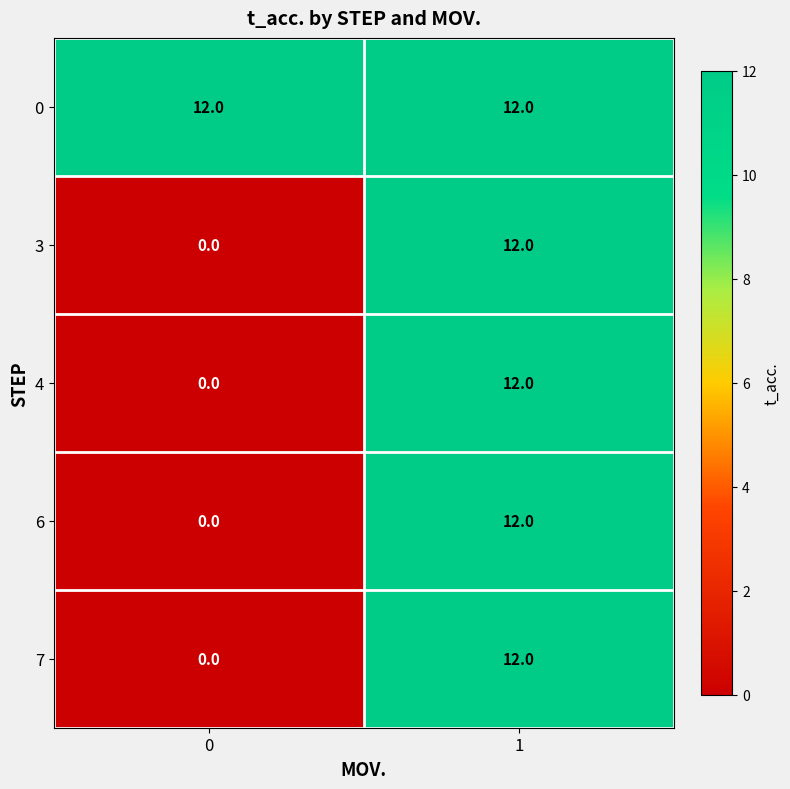

Reading right to left, extract all data points from this chart.

0: 12	12
3: 12	0
4: 12	0
6: 12	0
7: 12	0